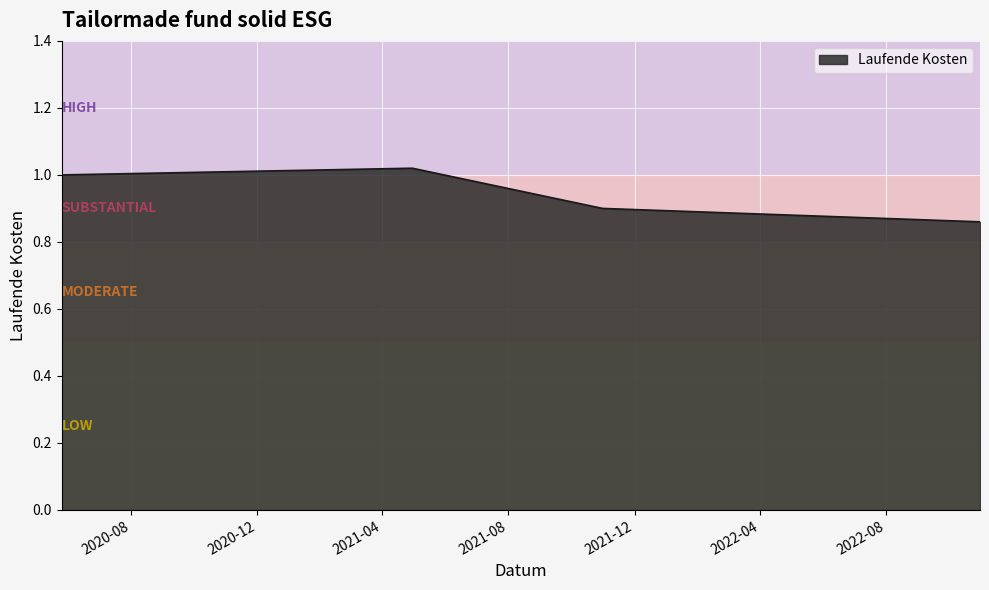

True or false: the data has more than 2 interior local peaks.

False